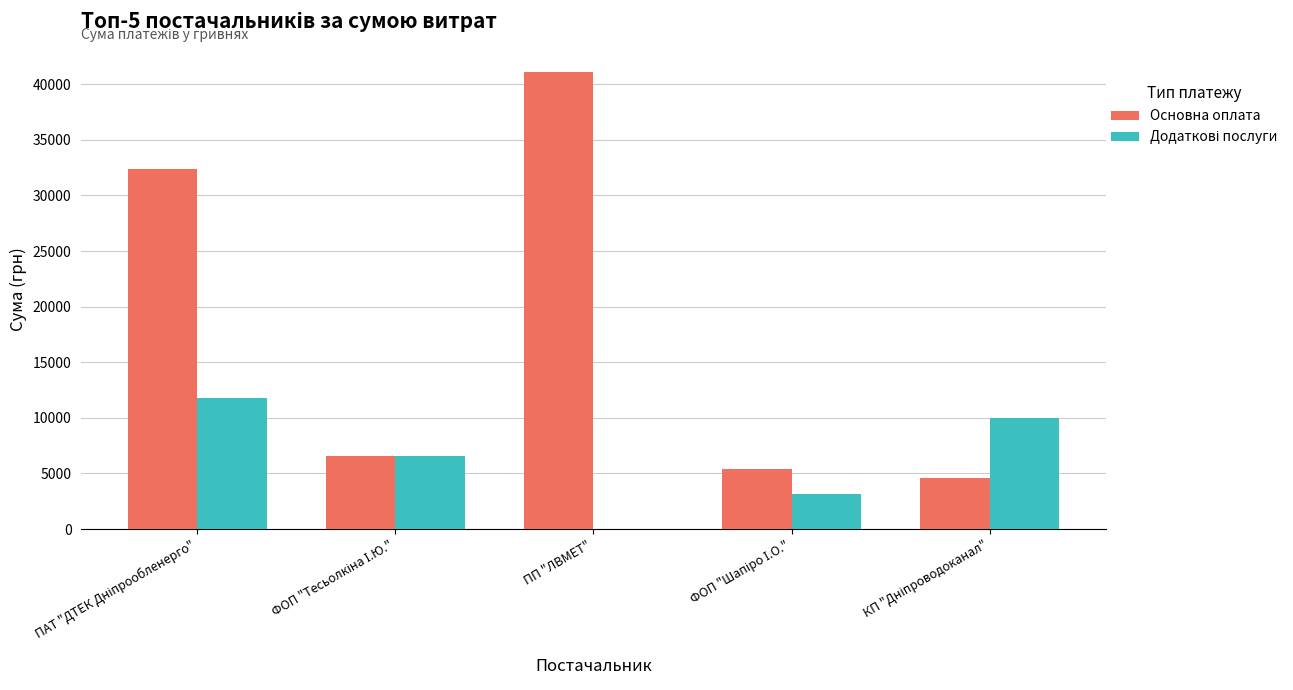

How many data points in Основна оплата are above 6552?

3